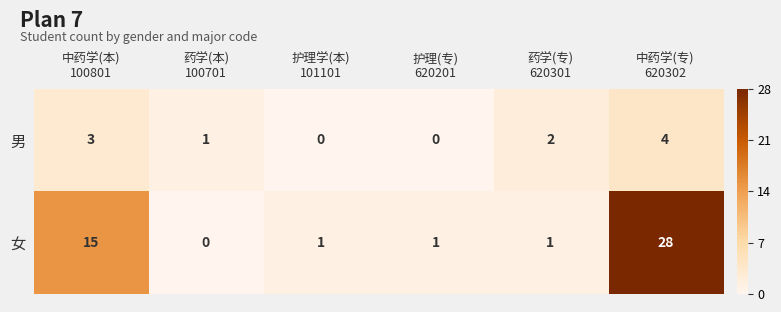

How many data points does each series have?

6